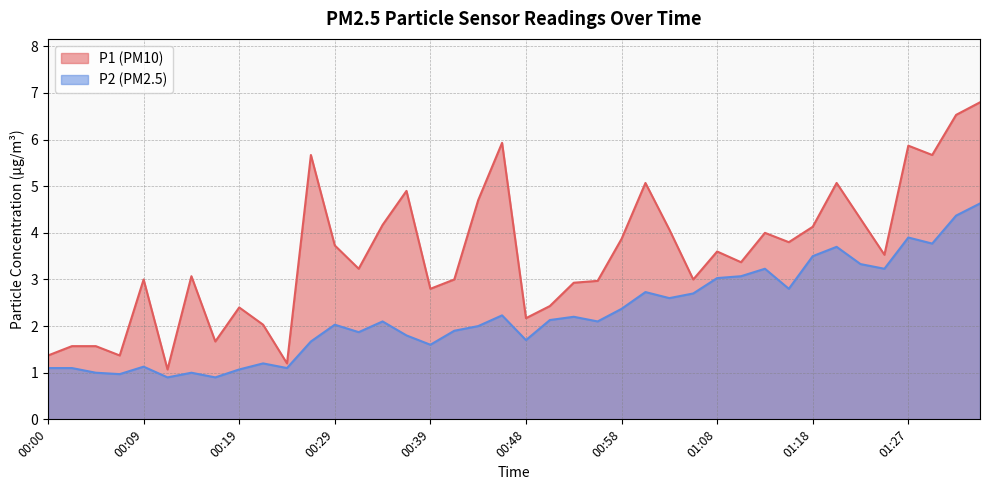

What value does the P1 series have at 01:05?

3.0